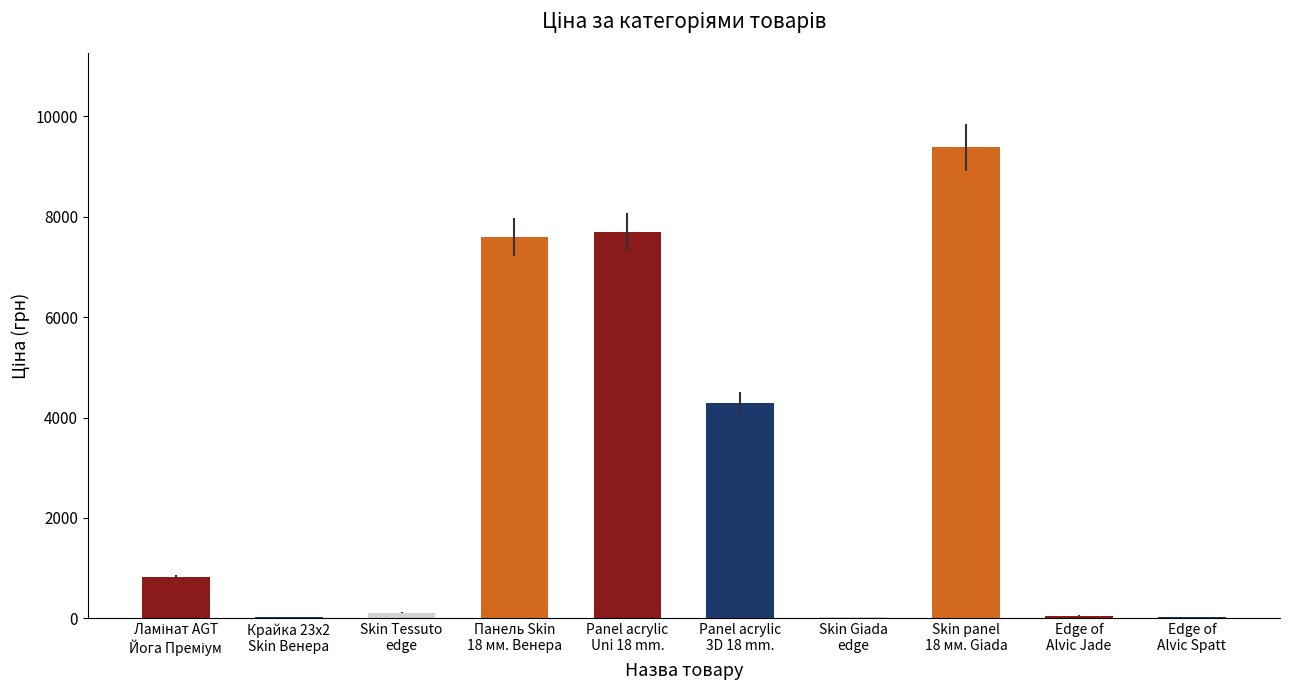

What is the greatest value displayed?

9384.0